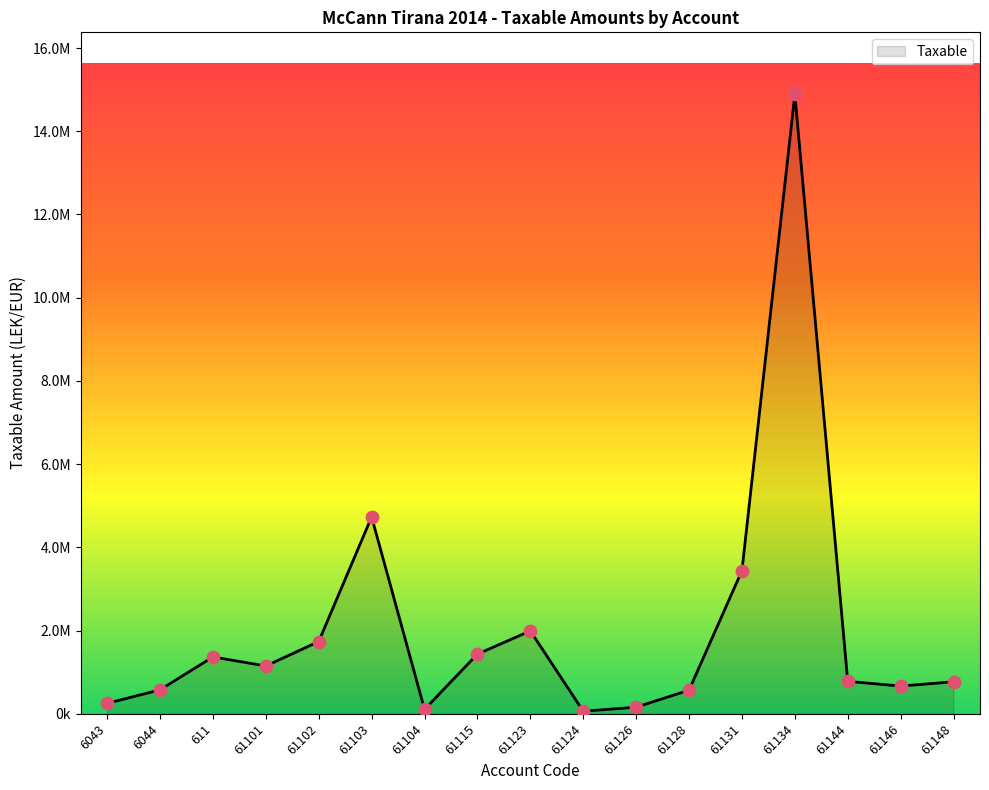

Between 611 and 61144, which is larger?

611